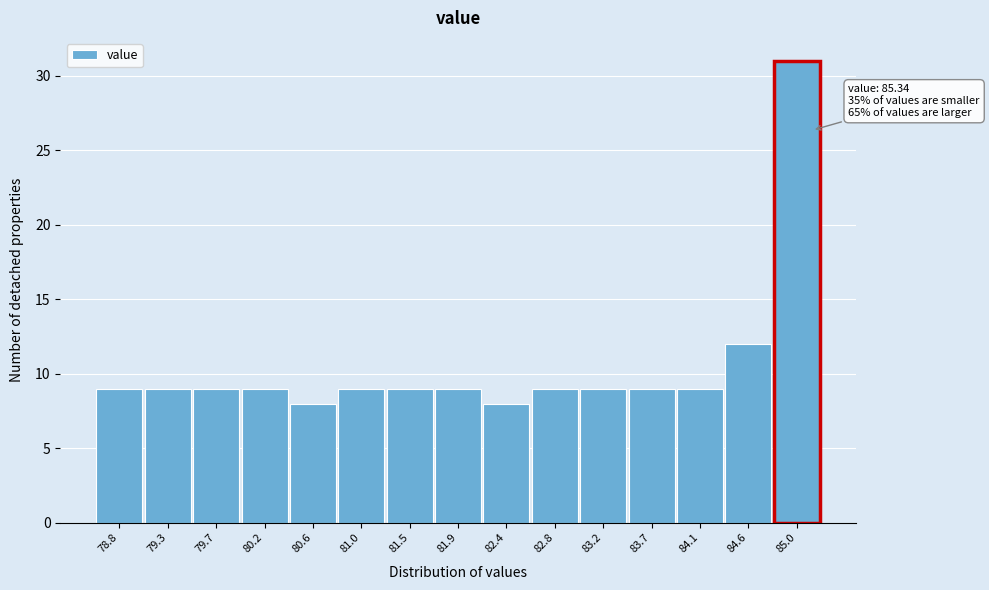

Reading left to right, transcribe all the data shown in this chart.

9	9	9	9	8	9	9	9	8	9	9	9	9	12	31